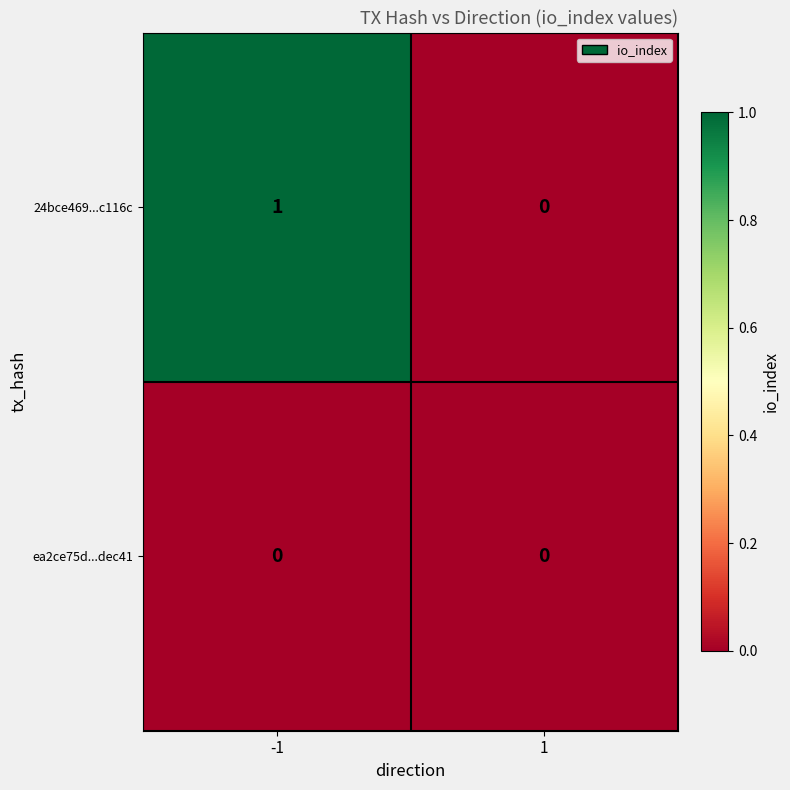

List the series in order of their overall mean, lowest first.

ea2ce75d...dec41, 24bce469...c116c